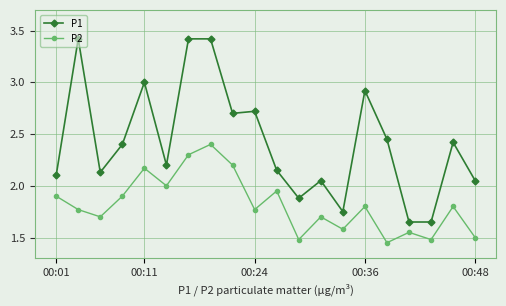

Which series has the largest total across all categories?

P1